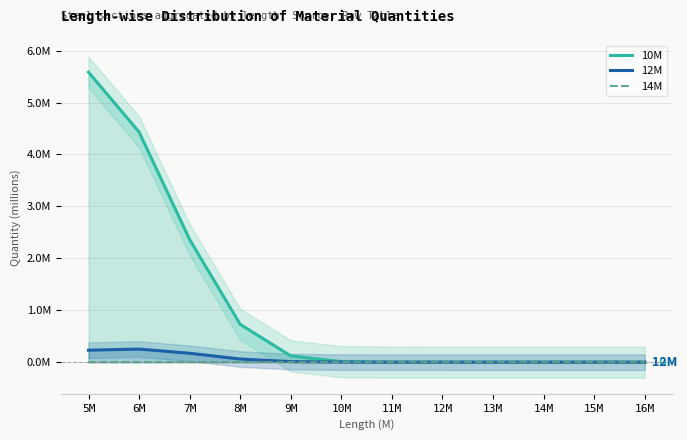

True or false: 14M and 10M intersect in this chart.

False